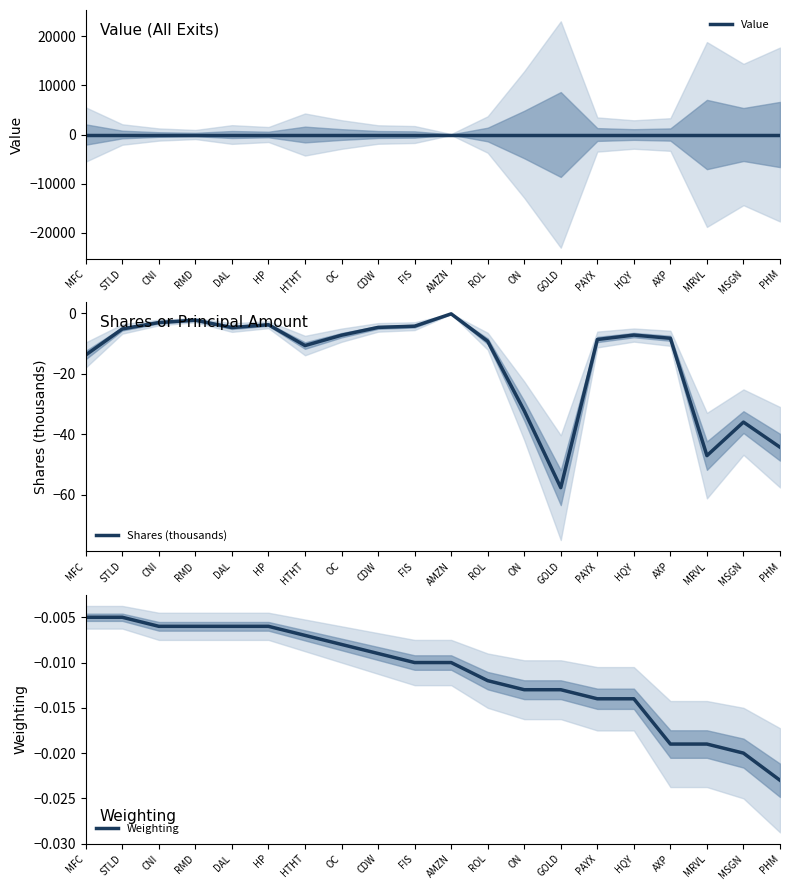

Is the value of Value at DAL greater than the value of Weighting at RMD?

Yes